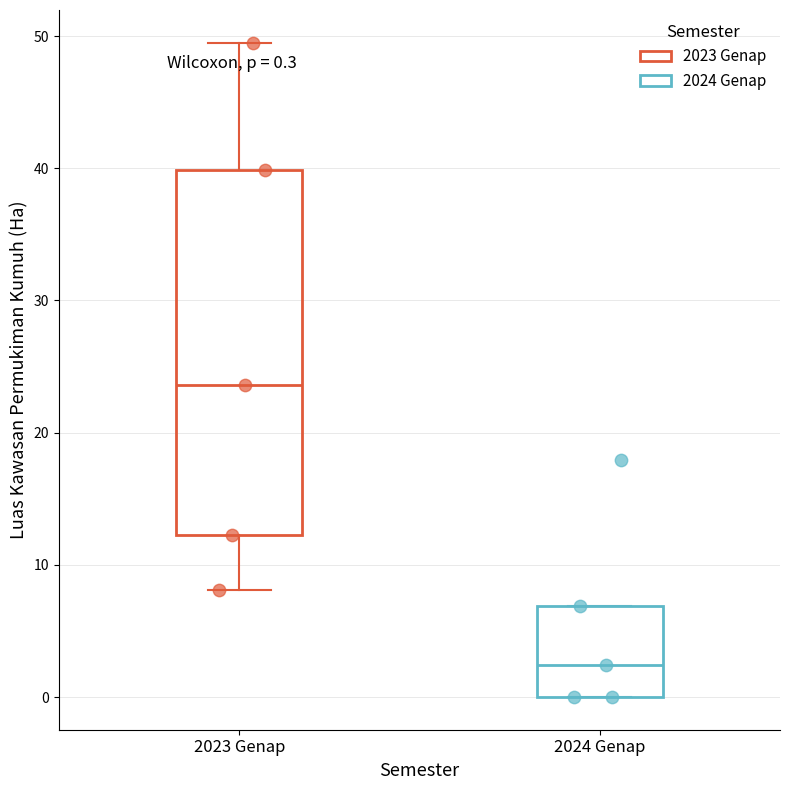

Which box's median line is the highest?

2023 Genap